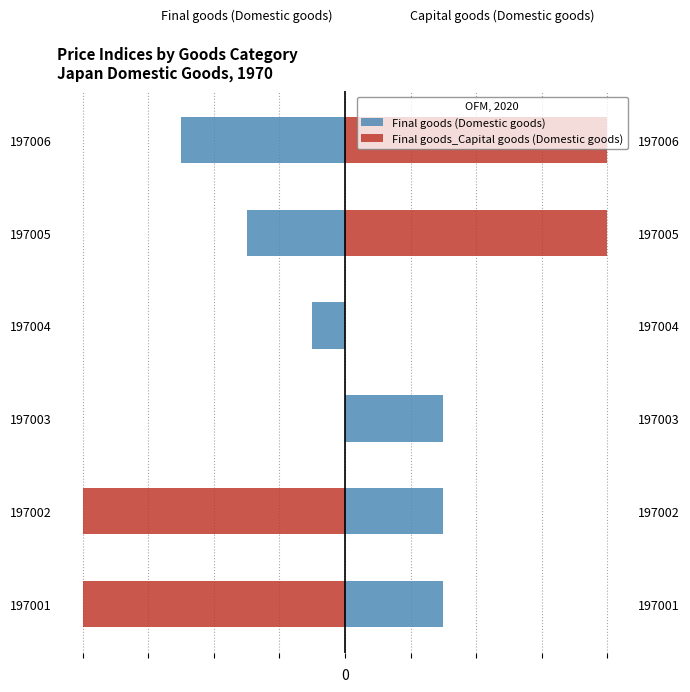

What value does the Final goods_Capital goods (Domestic goods) series have at 197002?

-0.2